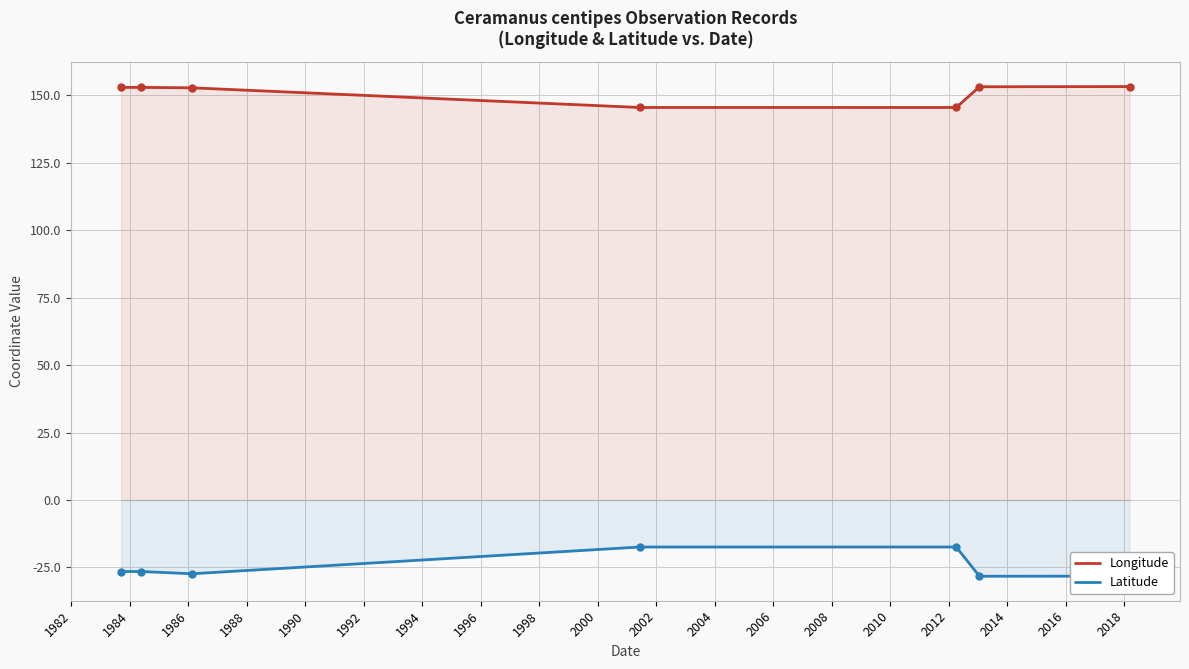

Rank the series by their maximum value, from highest to lowest.

Longitude, Latitude